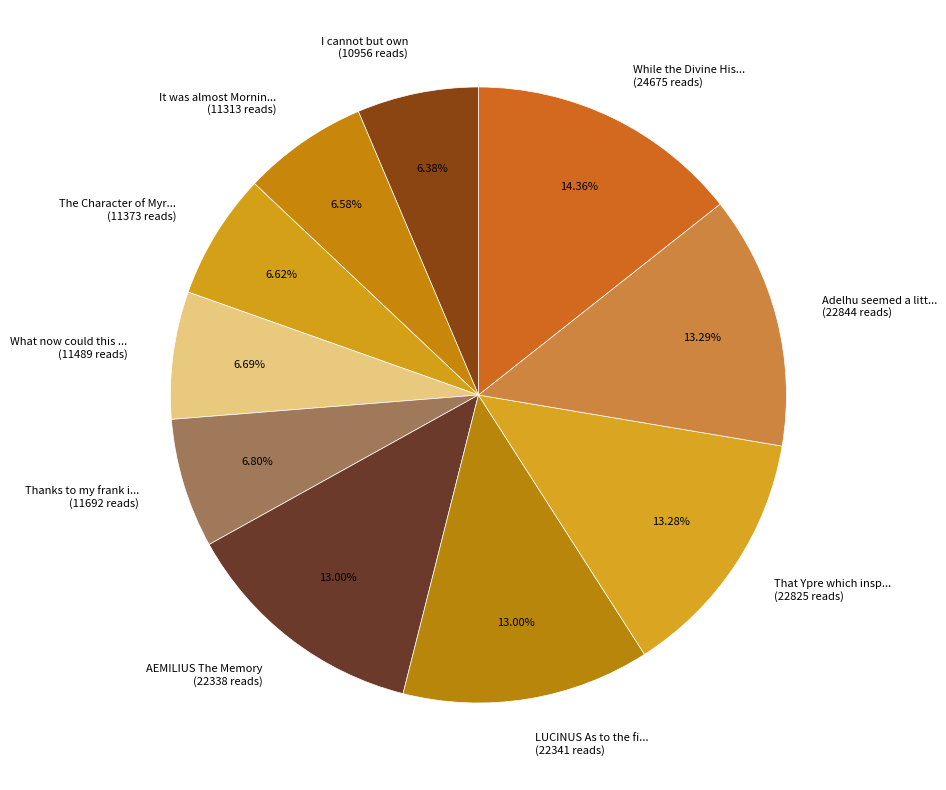

Is While the Divine His... (24675 reads) the majority of the pie?

No